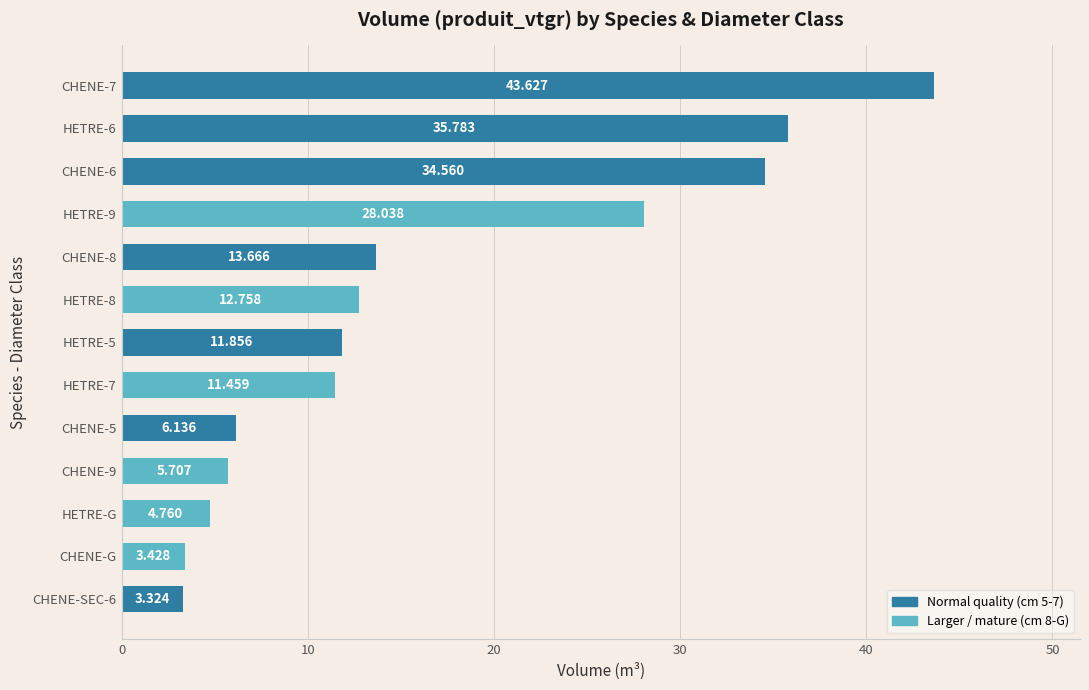

What is the label of the 12th bar from the top?

CHENE-G